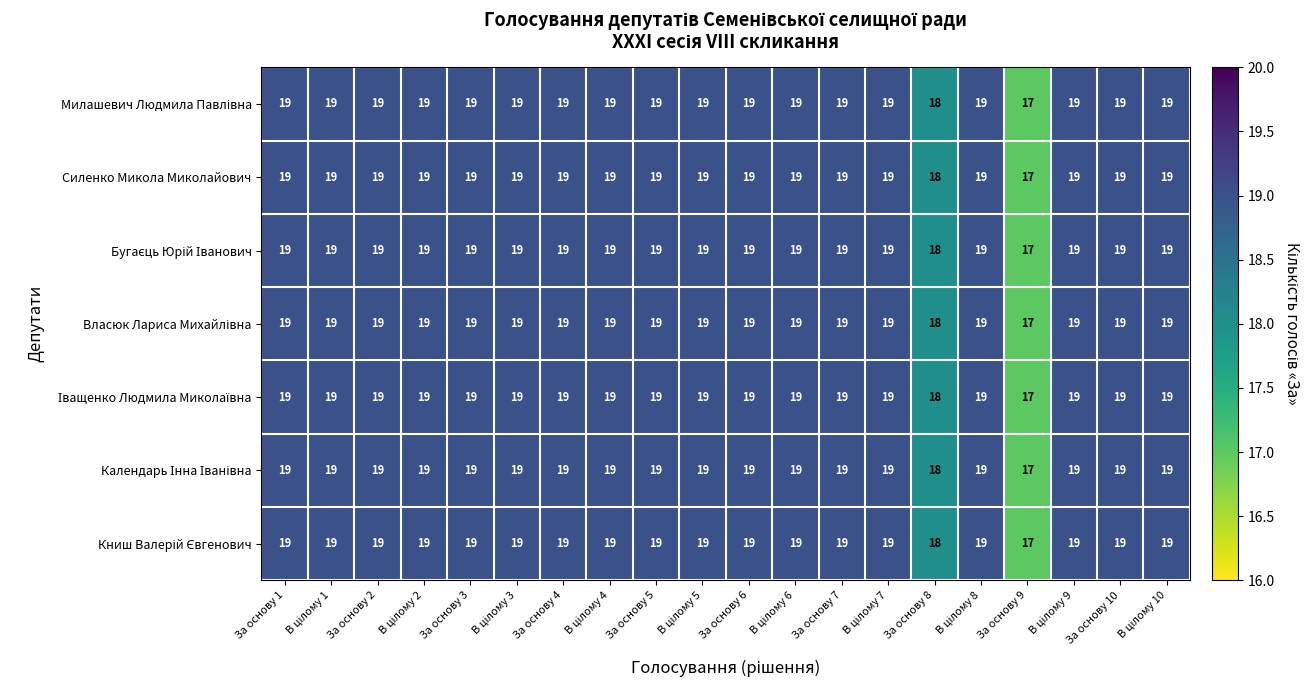

What is the total value across all series at За основу 9?

119